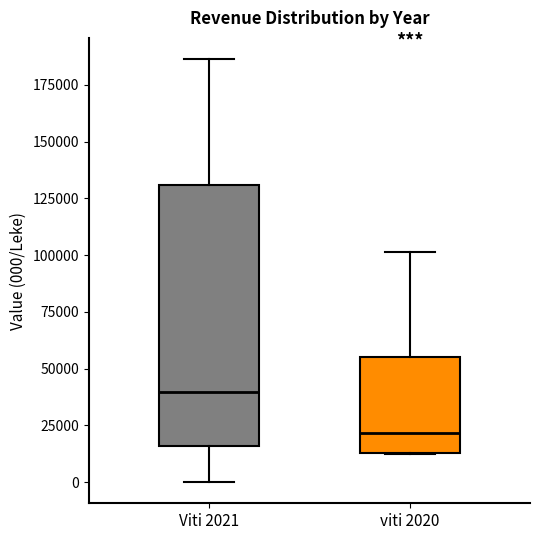

Reading left to right, transcribe this box plot: for each box, give where its median line is, the range the box spans, and where its two whiskers end, as read against the y-axis. The values are not printed on the chart, so give them approximately, as read against the axis.

Viti 2021: median 40000, box 15000 to 130000, whiskers 0 to 185000
viti 2020: median 20000, box 15000 to 55000, whiskers 10000 to 100000